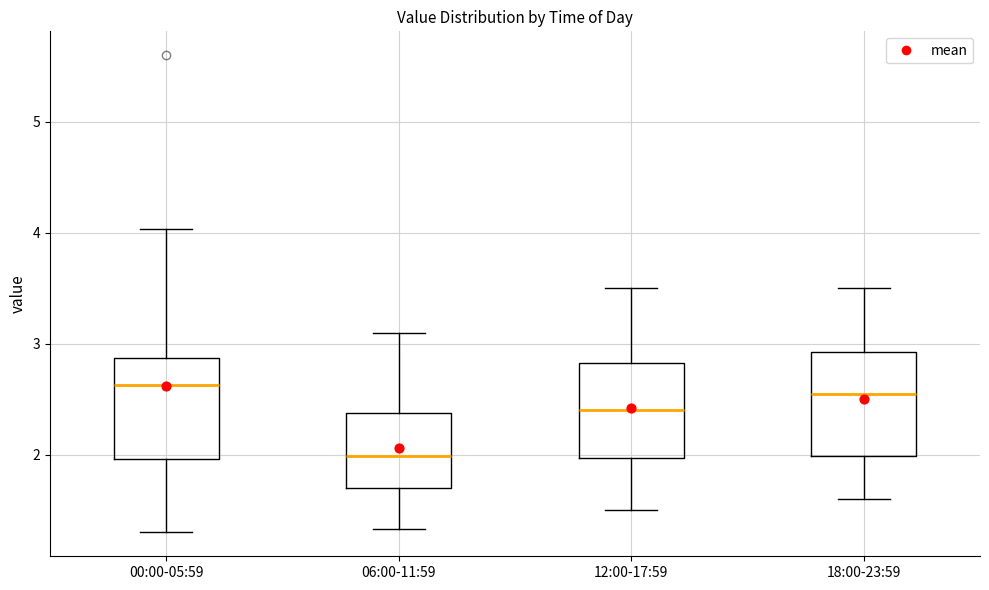

Reading left to right, transcribe this box plot: for each box, give where its median line is, the range the box spans, and where its two whiskers end, as read against the y-axis. The values are not printed on the chart, so give them approximately, as read against the axis.

00:00-05:59: median 2.6, box 2.0 to 2.9, whiskers 1.3 to 4.0
06:00-11:59: median 2.0, box 1.7 to 2.4, whiskers 1.3 to 3.1
12:00-17:59: median 2.4, box 2.0 to 2.8, whiskers 1.5 to 3.5
18:00-23:59: median 2.6, box 2.0 to 2.9, whiskers 1.6 to 3.5